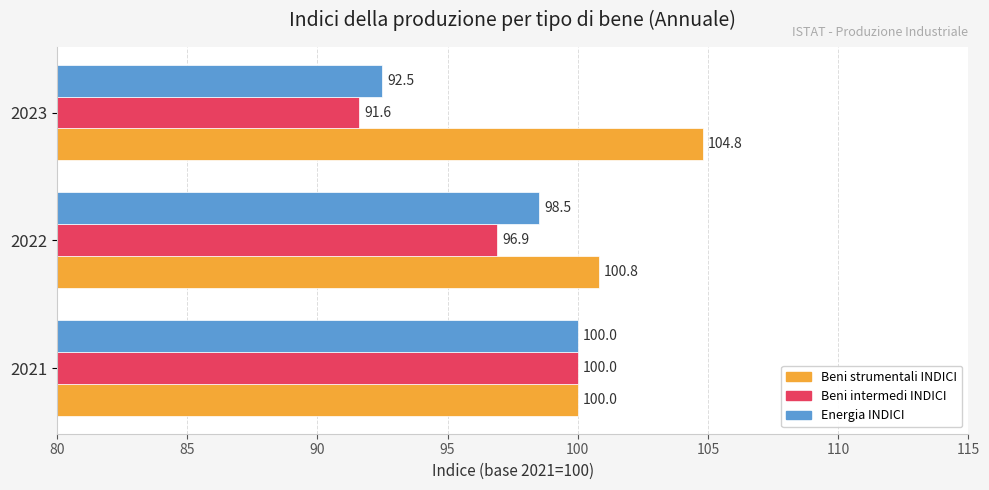

At which category is the sum across all series the highest?

2021